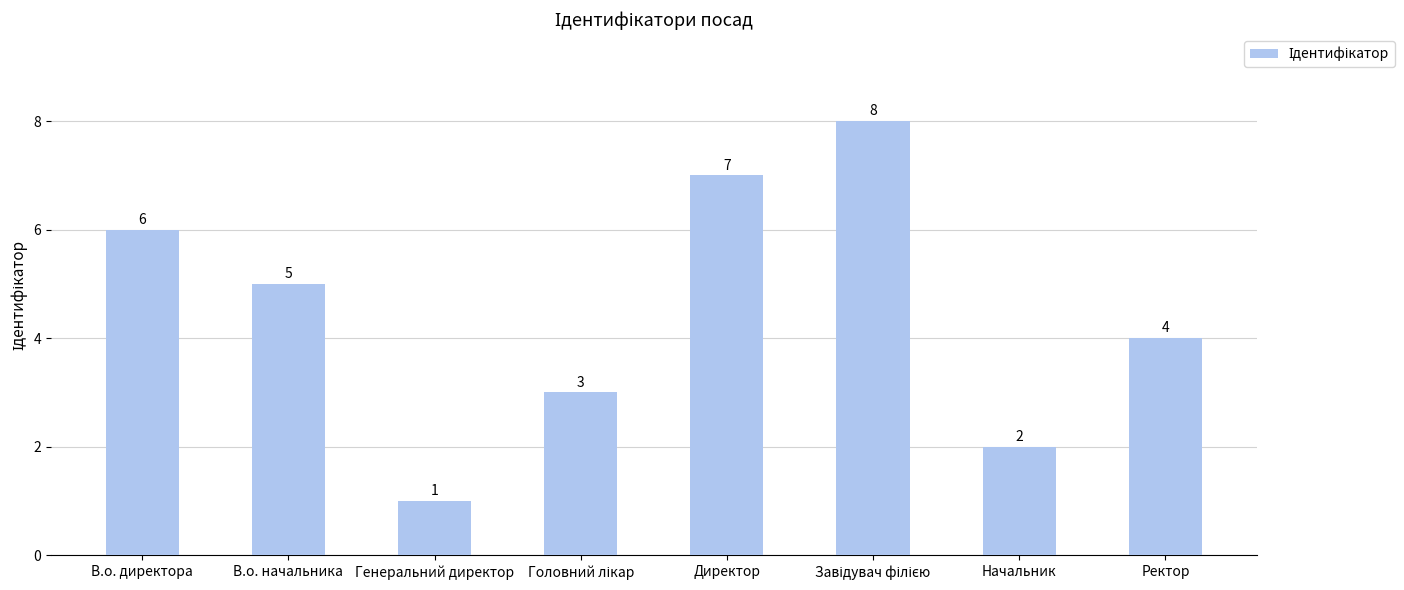

How many values are between 3 and 7?

5